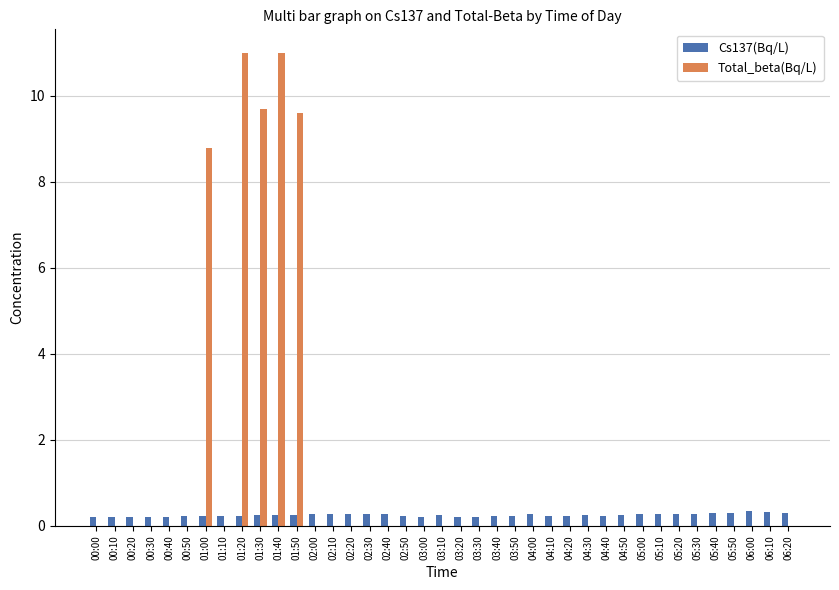

At which label is Total_beta(Bq/L) closest to 5?

01:00